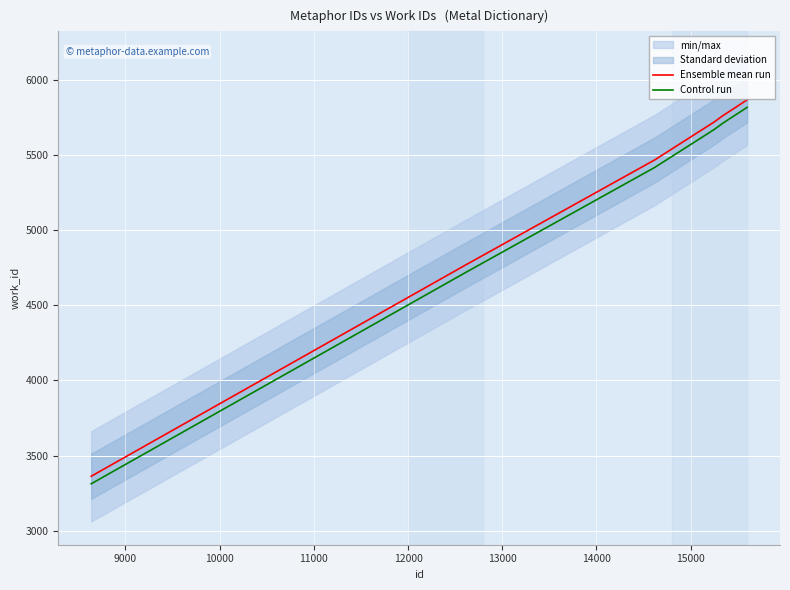

True or false: Ensemble mean run and Control run cross at least once.

False